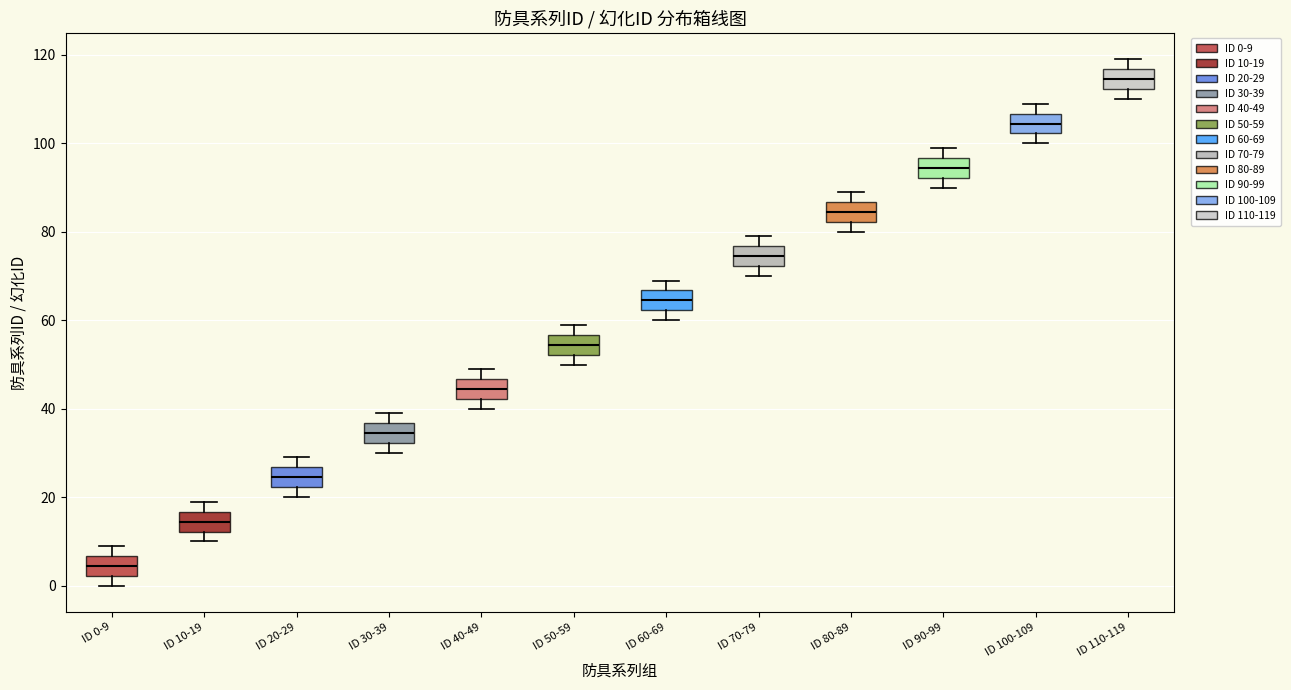

Reading left to right, transcribe this box plot: for each box, give where its median line is, the range the box spans, and where its two whiskers end, as read against the y-axis. The values are not printed on the chart, so give them approximately, as read against the axis.

ID 0-9: median 4, box 2 to 6, whiskers 0 to 10
ID 10-19: median 14, box 12 to 16, whiskers 10 to 20
ID 20-29: median 24, box 22 to 26, whiskers 20 to 30
ID 30-39: median 34, box 32 to 36, whiskers 30 to 40
ID 40-49: median 44, box 42 to 46, whiskers 40 to 50
ID 50-59: median 54, box 52 to 56, whiskers 50 to 60
ID 60-69: median 64, box 62 to 66, whiskers 60 to 70
ID 70-79: median 74, box 72 to 76, whiskers 70 to 80
ID 80-89: median 84, box 82 to 86, whiskers 80 to 90
ID 90-99: median 94, box 92 to 96, whiskers 90 to 100
ID 100-109: median 104, box 102 to 106, whiskers 100 to 110
ID 110-119: median 114, box 112 to 116, whiskers 110 to 120